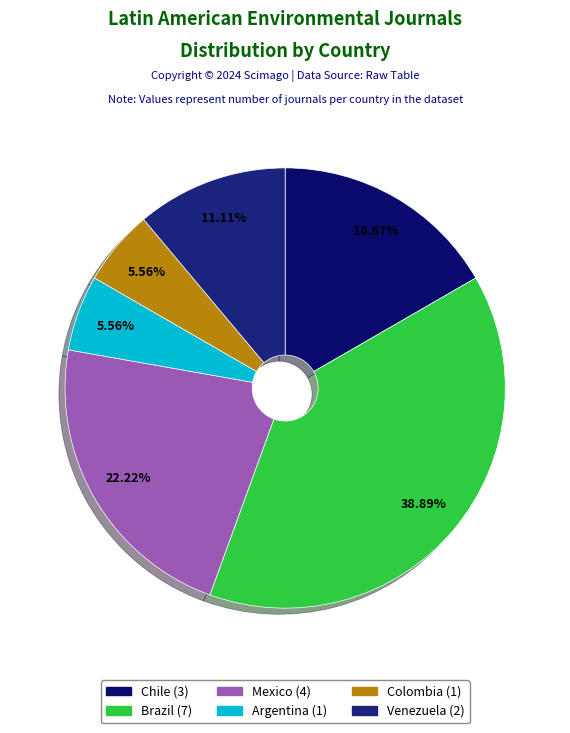

Is the sum of Colombia and Mexico greater than half?

No